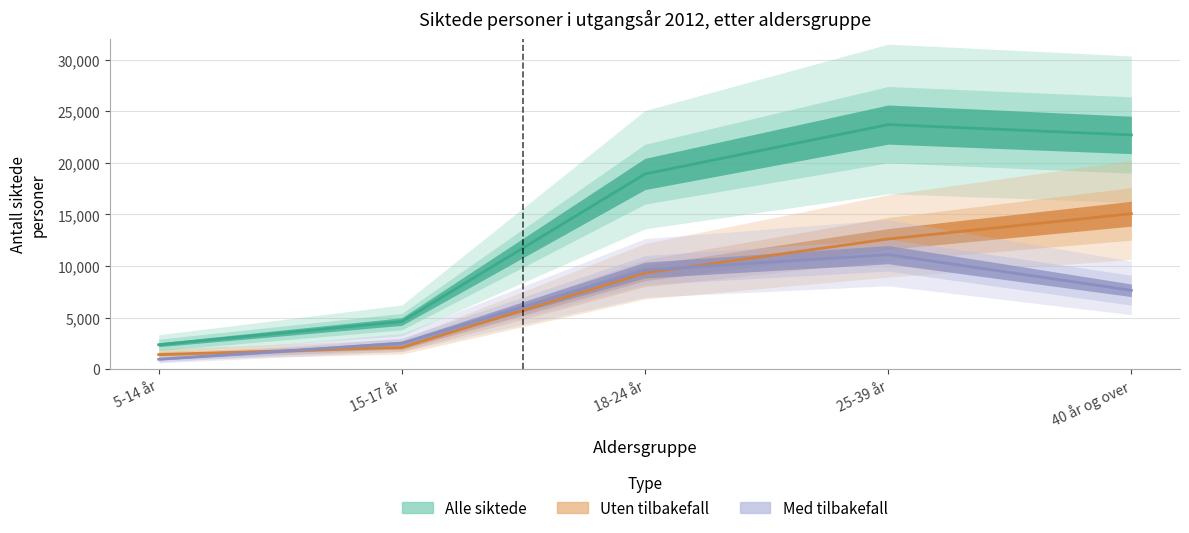

What is the label of the 5th point from the left?

40 år og over